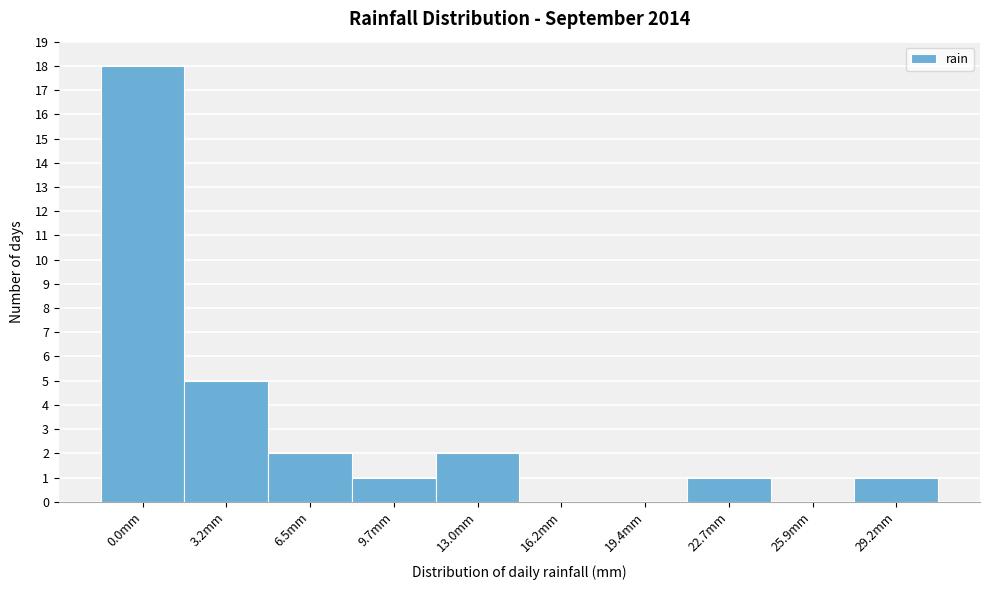

Reading left to right, transcribe all the data shown in this chart.

0.0mm=18	3.2mm=5	6.5mm=2	9.7mm=1	13.0mm=2	16.2mm=0	19.4mm=0	22.7mm=1	25.9mm=0	29.2mm=1